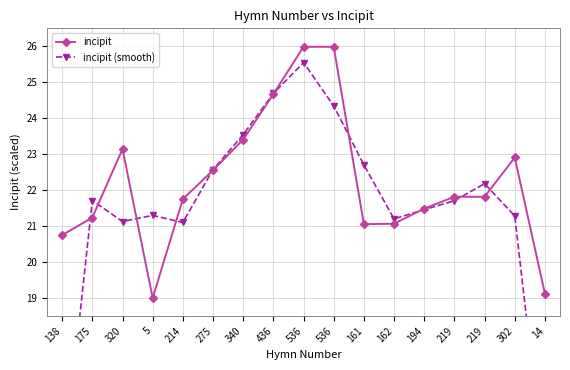

Is it true that incipit (smooth) equals 12.0 at 536?

False